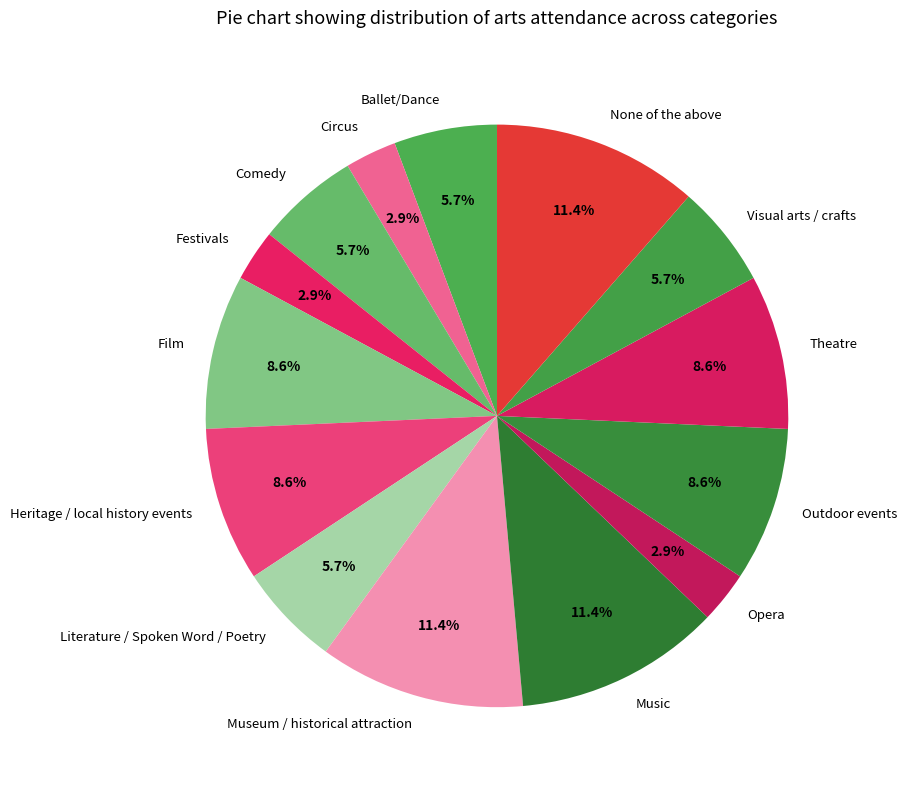

Is the sum of Film and Comedy greater than half?

No